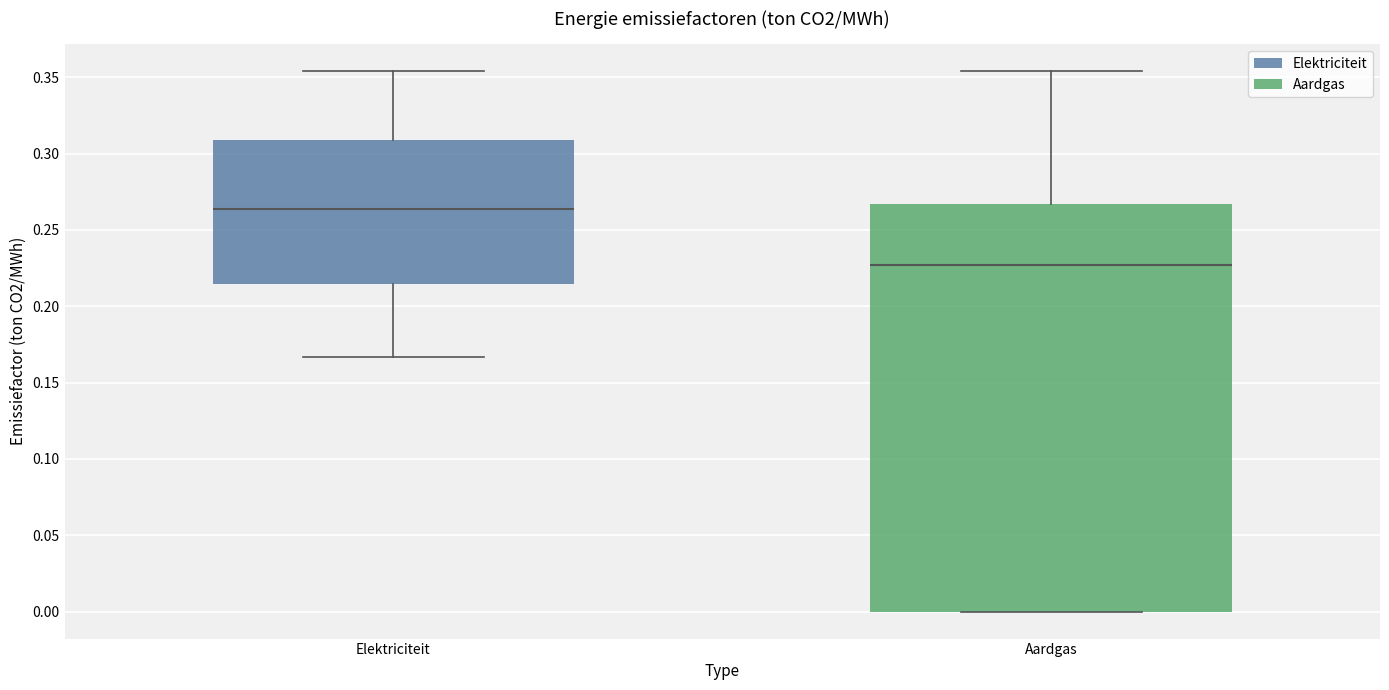

Which box's median line is the lowest?

Aardgas